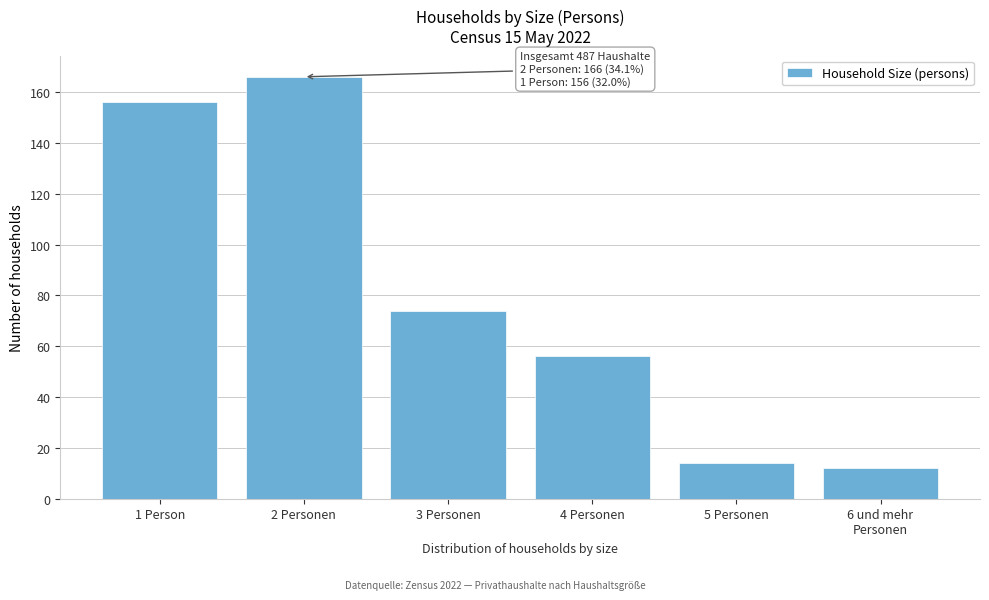

Reading left to right, what are all the values shown in this chart?

156	166	74	56	14	12